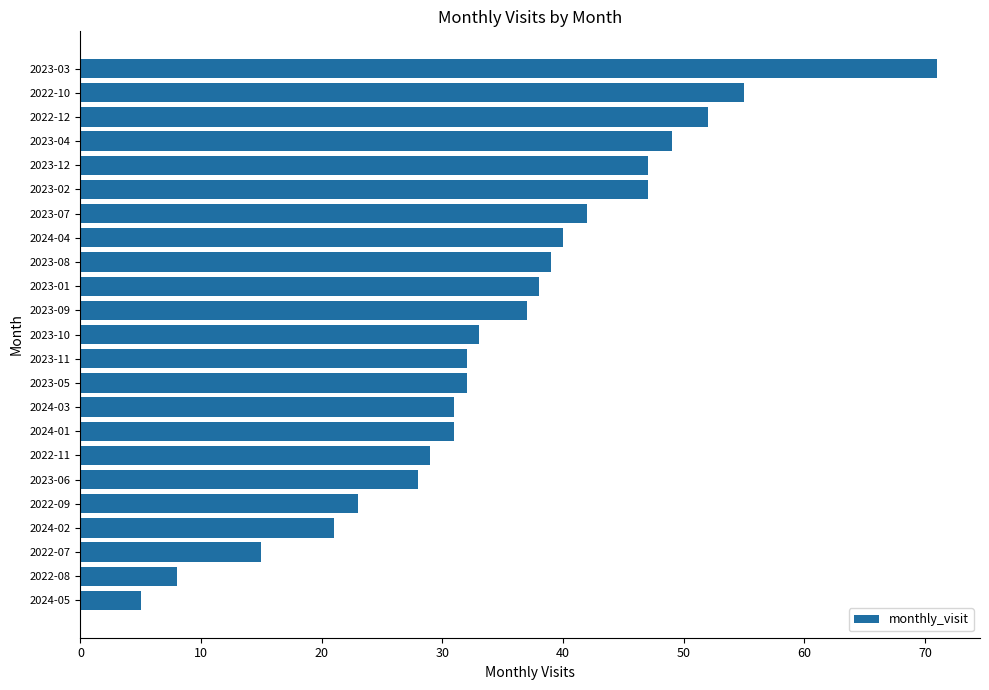

What is the difference between the second highest and minimum values?

50